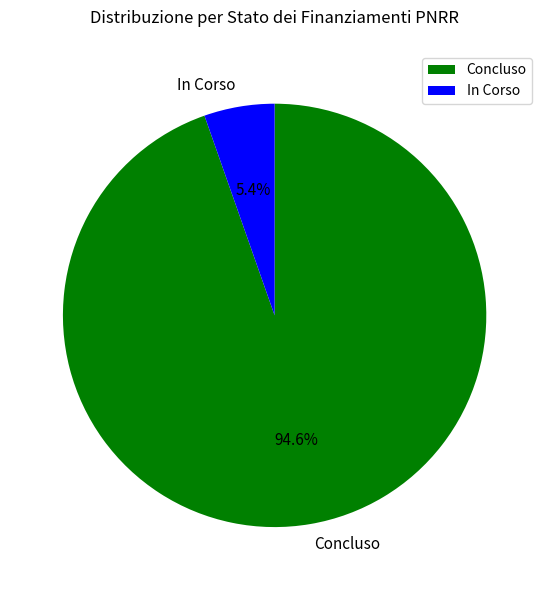

Do Concluso and In Corso together represent more than half of the pie?

Yes